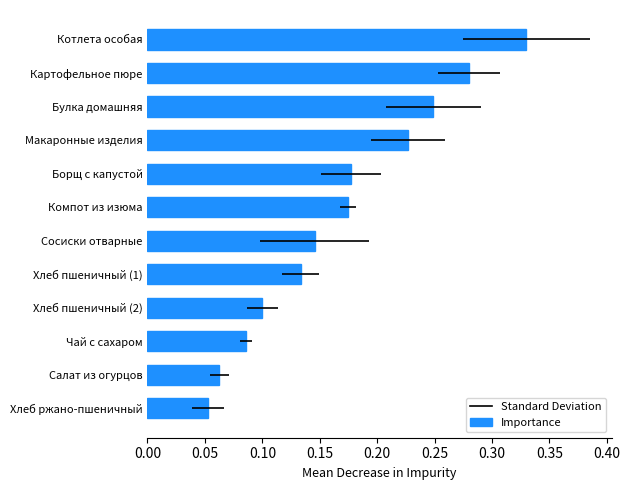

What position from the left is Борщ с капустой?

8